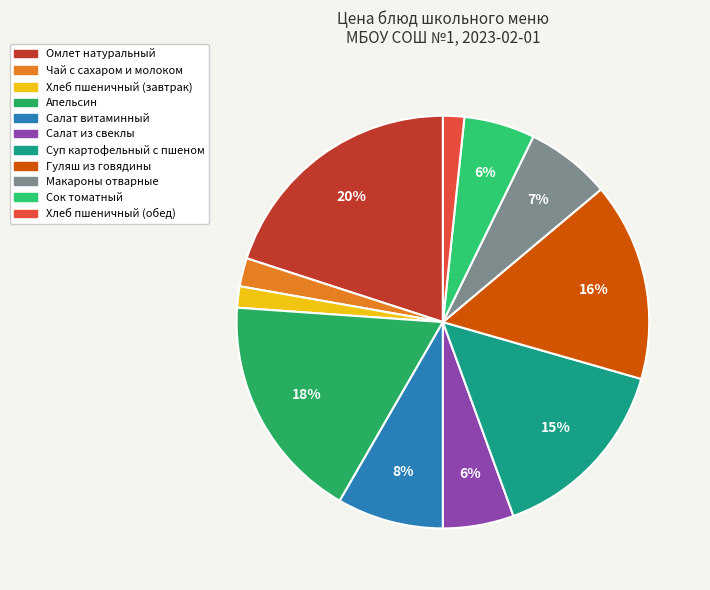

How many slices are in this pie chart?

11